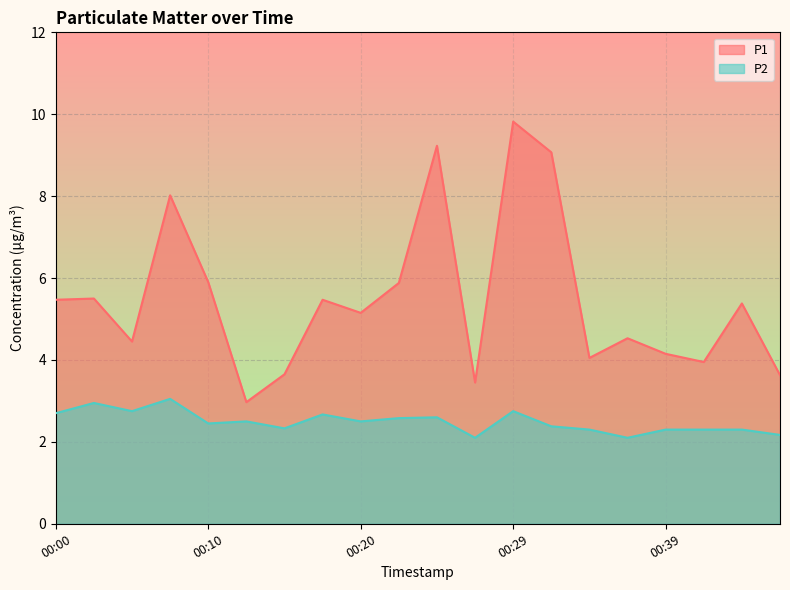

True or false: P2 and P1 cross at least once.

False